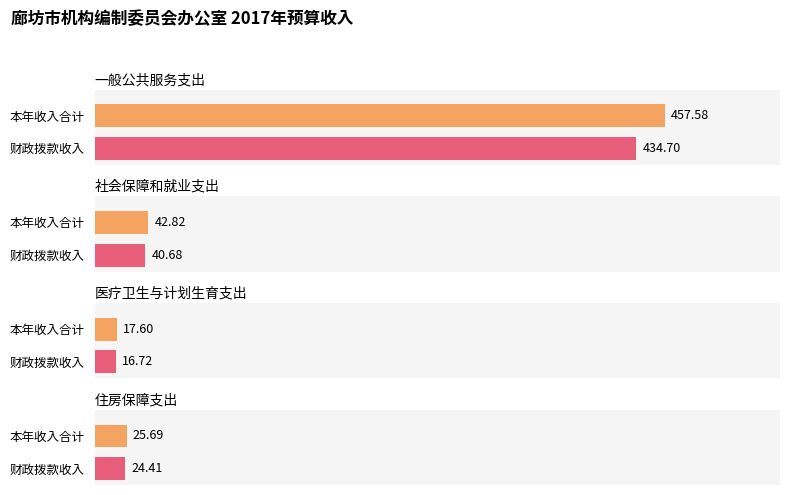

What position from the left is 一般公共服务支出?

1